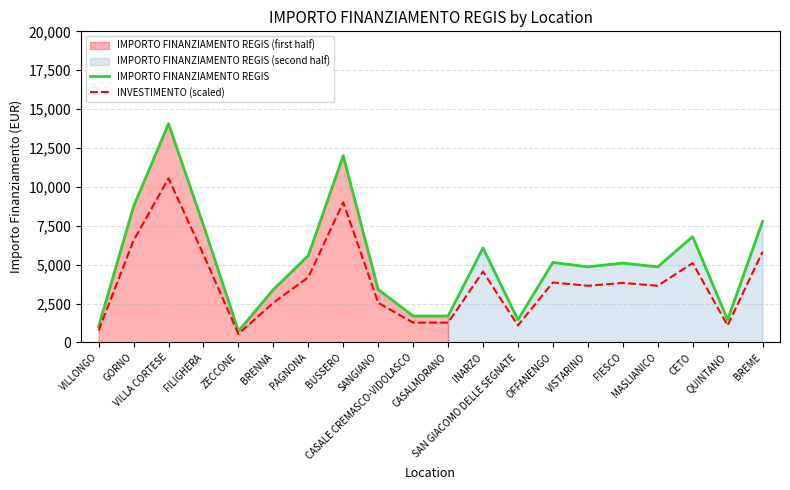

Reading left to right, what are all the values shown in this chart?

IMPORTO FINANZIAMENTO REGIS: 1029.0	8748.0	14063.0	7533.0	729.0	3402.0	5589.0	12005.0	3402.0	1701.0	1701.0	6075.0	1458.0	5145.0	4860.0	5103.0	4860.0	6804.0	1458.0	7776.0
INVESTIMENTO (scaled): 771.8	6561.0	10547.2	5649.8	546.8	2551.5	4191.8	9003.8	2551.5	1275.8	1275.8	4556.2	1093.5	3858.8	3645.0	3827.2	3645.0	5103.0	1093.5	5832.0